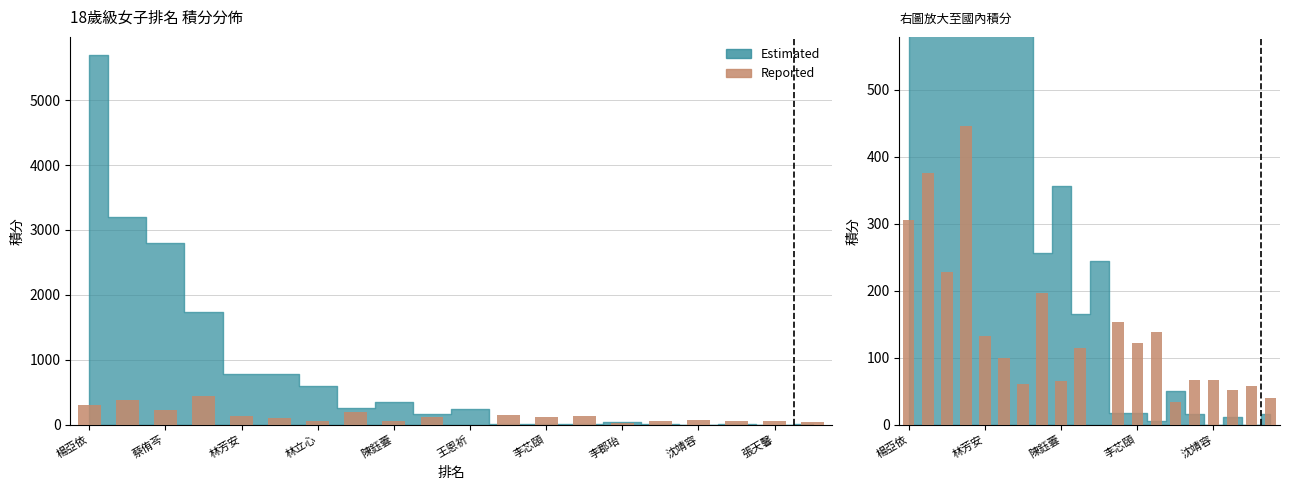

True or false: the data shows 54.3 at 王恩祈.

False